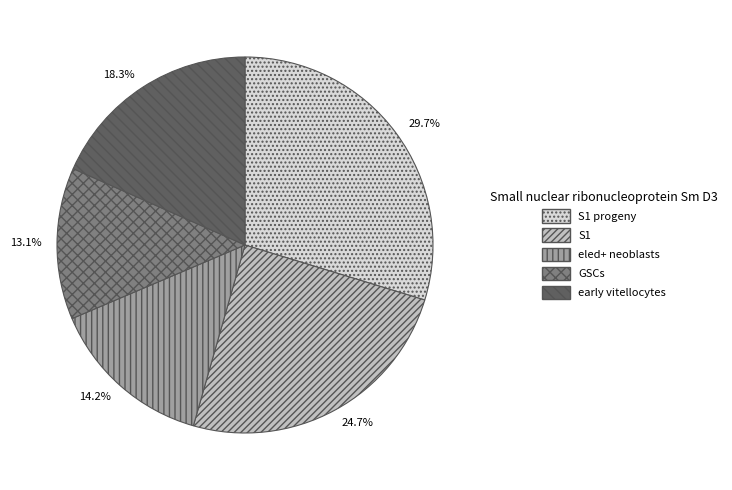

What percentage is the S1 progeny slice, to the nearest percent?

30%